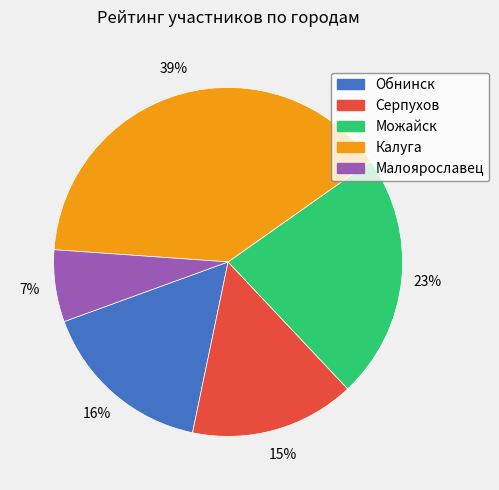

To the nearest percent, what is the average slice percentage?

20%